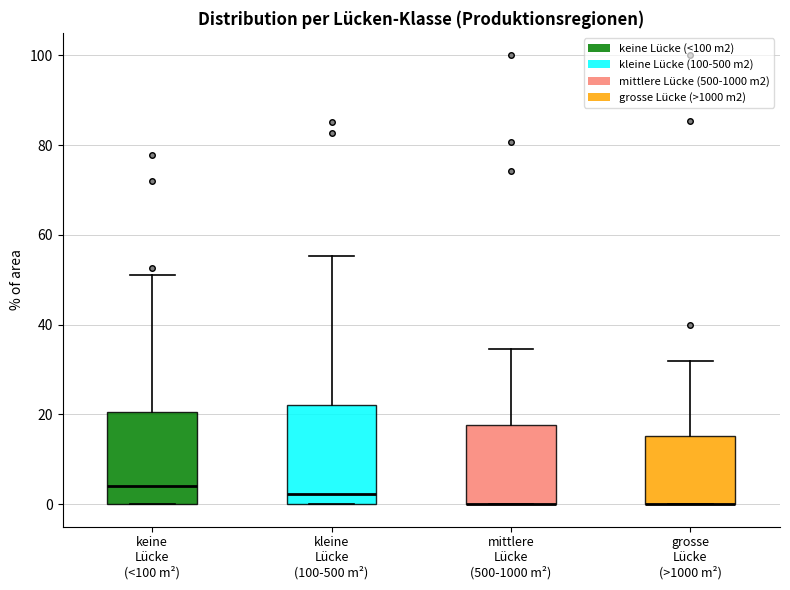

Reading left to right, read every box against the y-axis: the position of its median line, the range the box covers, and the ends of its whiskers. The values are not printed on the chart, so give them approximately, as read against the axis.

keine Lücke (<100 m²): median 4, box 0 to 20, whiskers 0 to 52
kleine Lücke (100-500 m²): median 2, box 0 to 22, whiskers 0 to 56
mittlere Lücke (500-1000 m²): median 0 (drawn on the box's lower edge), box 0 to 18, whiskers 0 to 34
grosse Lücke (>1000 m²): median 0 (drawn on the box's lower edge), box 0 to 16, whiskers 0 to 32